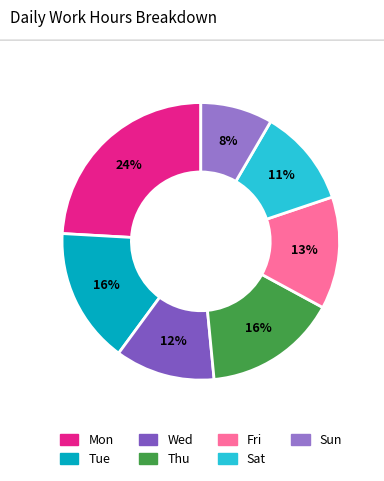

To the nearest percent, what is the difference between the largest and smallest slice percentages?

16%